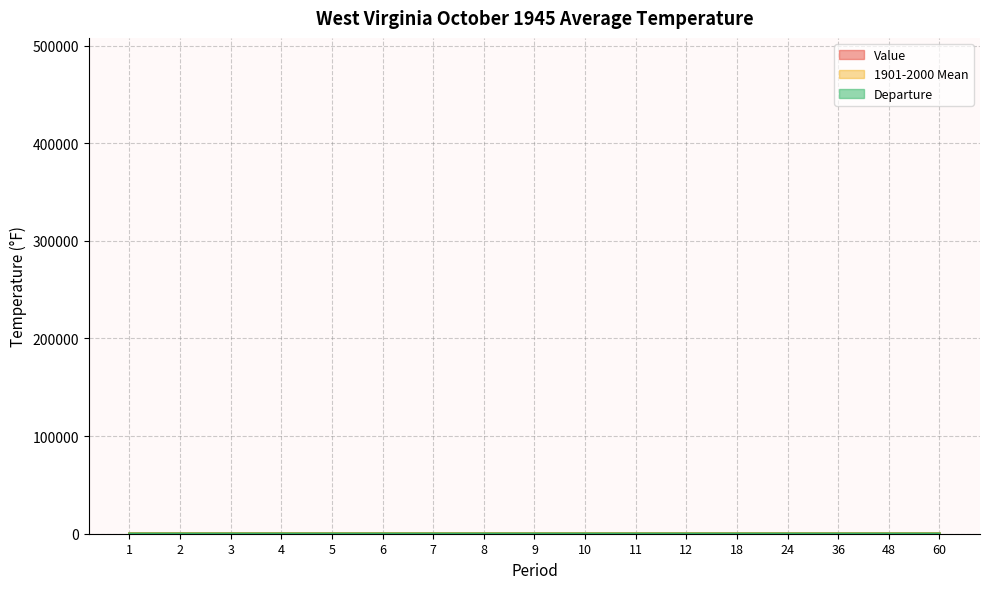

In Value, how many points are higher than both neighbors (excluding endpoints)?

2